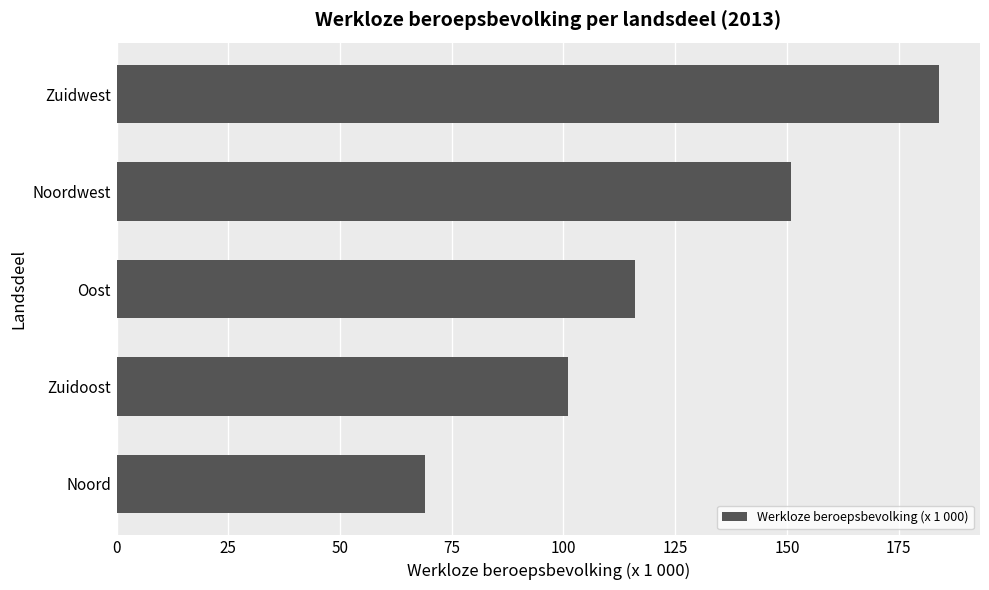

What is the ratio of the value at Noord to the value at Noordwest?

0.5